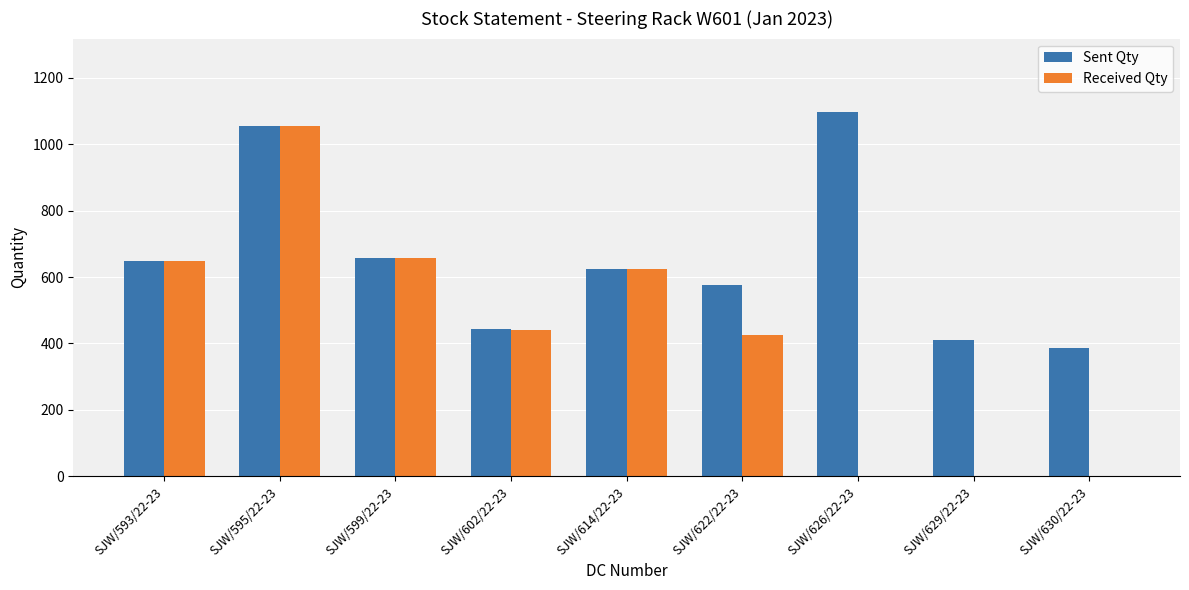

What is the sum of all Received Qty values?

3851